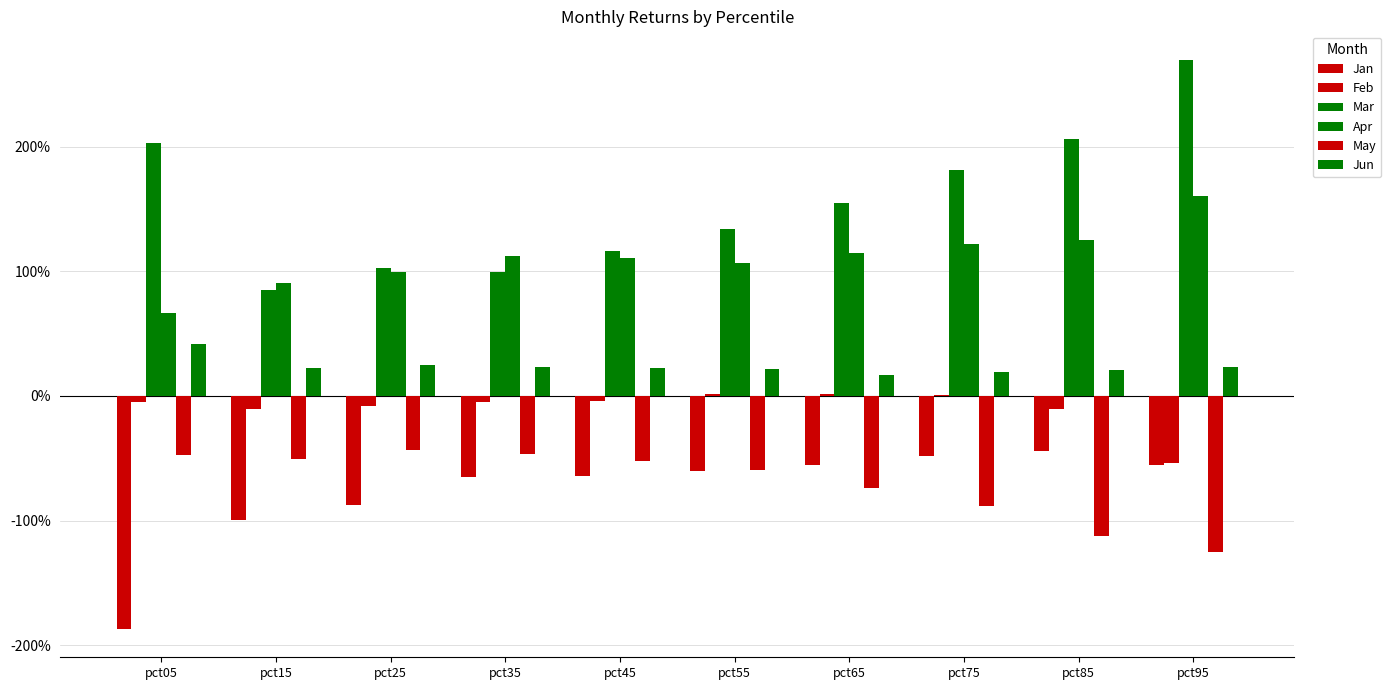

Between pct65 and pct75, which is larger?

pct75